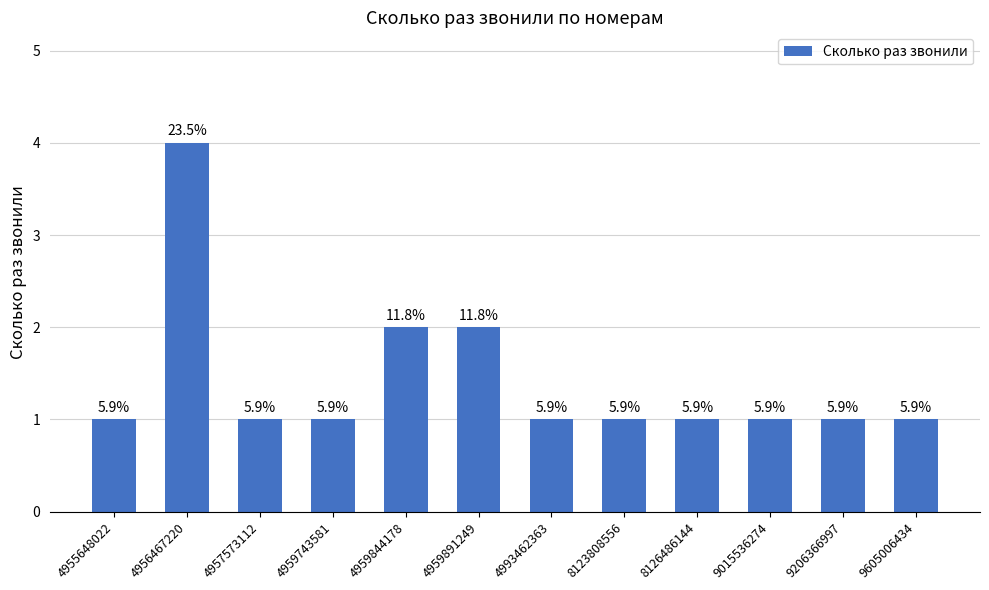

What is the ratio of the value at 8126486144 to the value at 9015536274?

1.0